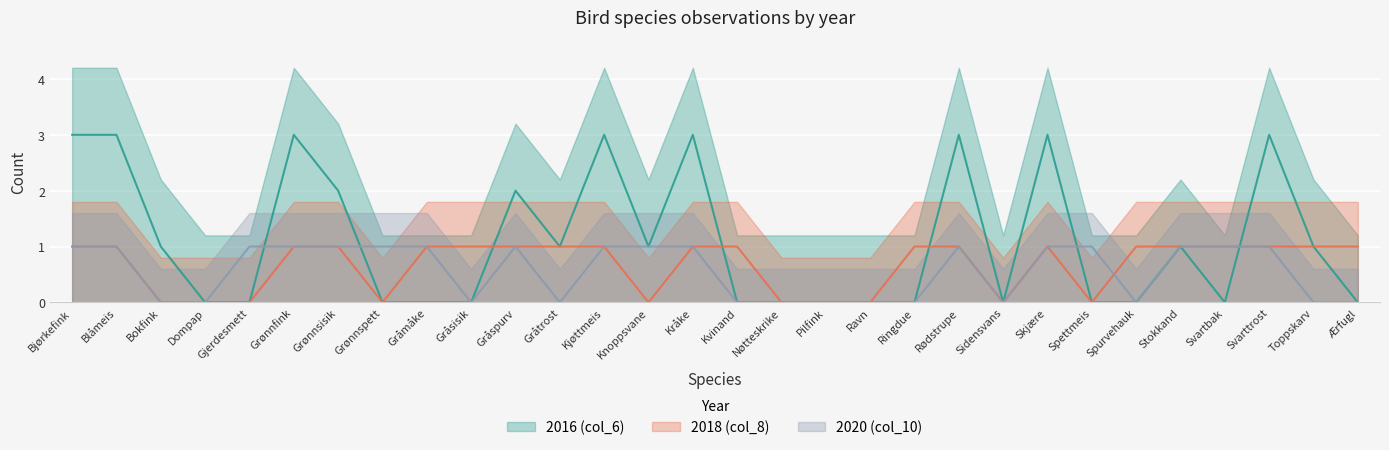

Reading right to left, list all the values displayed in this chart.

2016 (col_6): Ærfugl=0	Toppskarv=1	Svarttrost=3	Svartbak=0	Stokkand=1	Spurvehauk=0	Spettmeis=0	Skjære=3	Sidensvans=0	Rødstrupe=3	Ringdue=0	Ravn=0	Pilfink=0	Nøtteskrike=0	Kvinand=0	Kråke=3	Knoppsvane=1	Kjøttmeis=3	Gråtrost=1	Gråspurv=2	Gråsisik=0	Gråmåke=0	Grønnspett=0	Grønnsisik=2	Grønnfink=3	Gjerdesmett=0	Dompap=0	Bokfink=1	Blåmeis=3	Bjørkefink=3
2018 (col_8): Ærfugl=1	Toppskarv=1	Svarttrost=1	Svartbak=1	Stokkand=1	Spurvehauk=1	Spettmeis=0	Skjære=1	Sidensvans=0	Rødstrupe=1	Ringdue=1	Ravn=0	Pilfink=0	Nøtteskrike=0	Kvinand=1	Kråke=1	Knoppsvane=0	Kjøttmeis=1	Gråtrost=1	Gråspurv=1	Gråsisik=1	Gråmåke=1	Grønnspett=0	Grønnsisik=1	Grønnfink=1	Gjerdesmett=0	Dompap=0	Bokfink=0	Blåmeis=1	Bjørkefink=1
2020 (col_10): Ærfugl=0	Toppskarv=0	Svarttrost=1	Svartbak=1	Stokkand=1	Spurvehauk=0	Spettmeis=1	Skjære=1	Sidensvans=0	Rødstrupe=1	Ringdue=0	Ravn=0	Pilfink=0	Nøtteskrike=0	Kvinand=0	Kråke=1	Knoppsvane=1	Kjøttmeis=1	Gråtrost=0	Gråspurv=1	Gråsisik=0	Gråmåke=1	Grønnspett=1	Grønnsisik=1	Grønnfink=1	Gjerdesmett=1	Dompap=0	Bokfink=0	Blåmeis=1	Bjørkefink=1